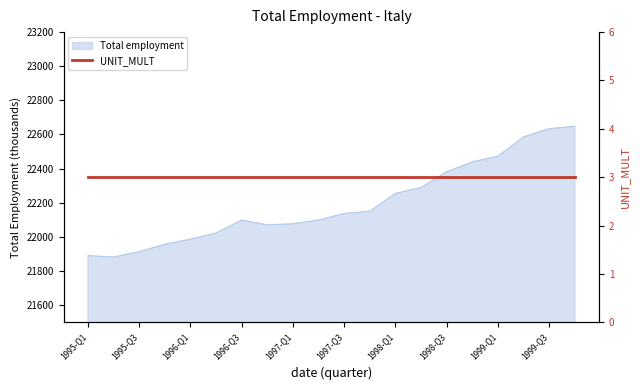

What is the ratio of the value at 1999-Q4 to the value at 1998-Q3?

1.0